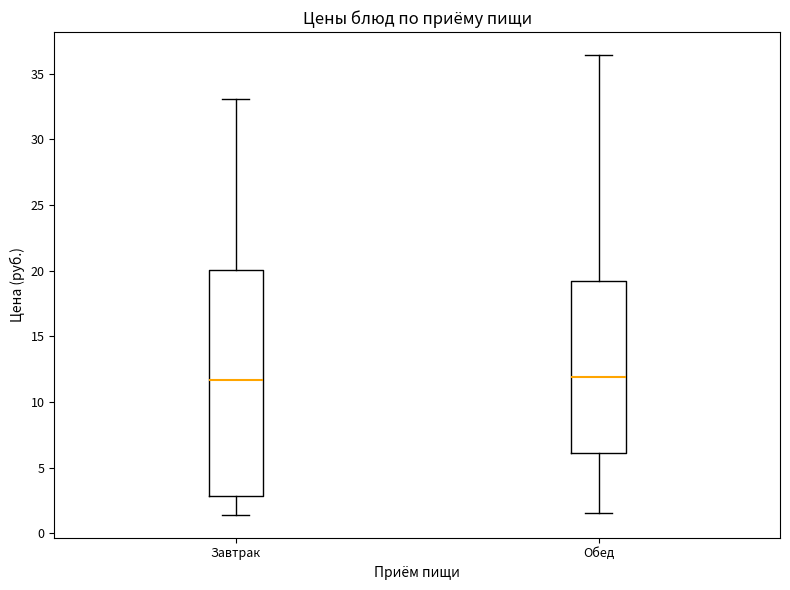

Comparing the boxes themselves (not the whiskers), which one is the tallest?

Завтрак